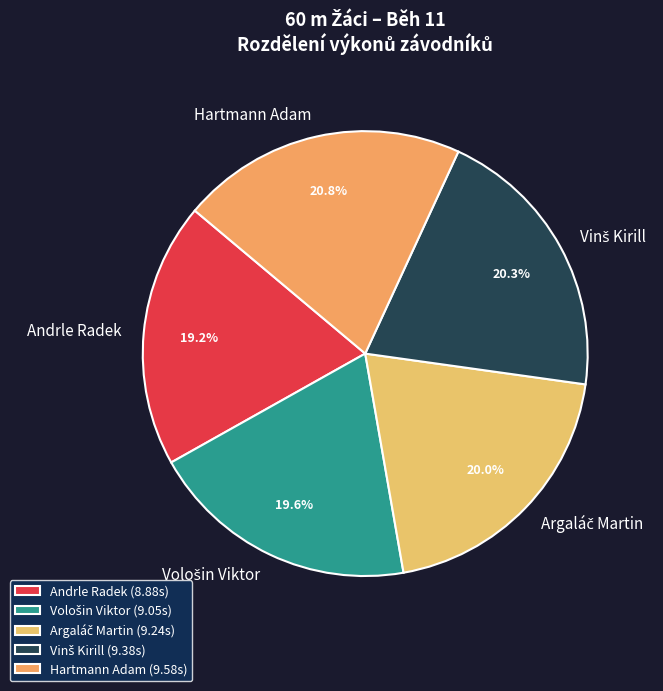

How many slices are in this pie chart?

5